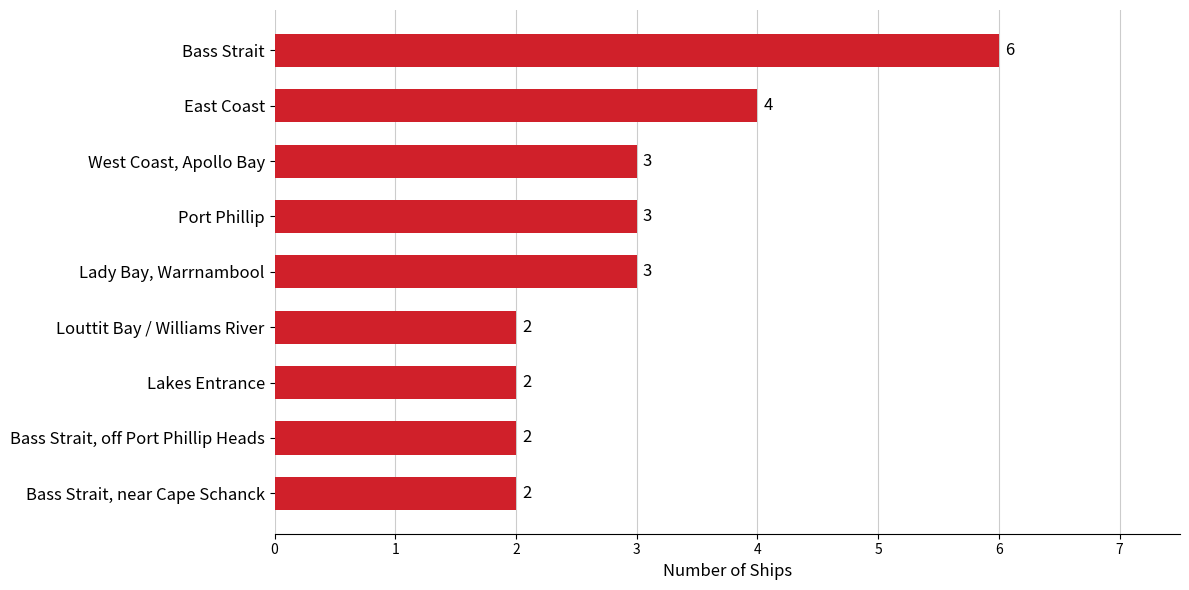

What is the average value?

3